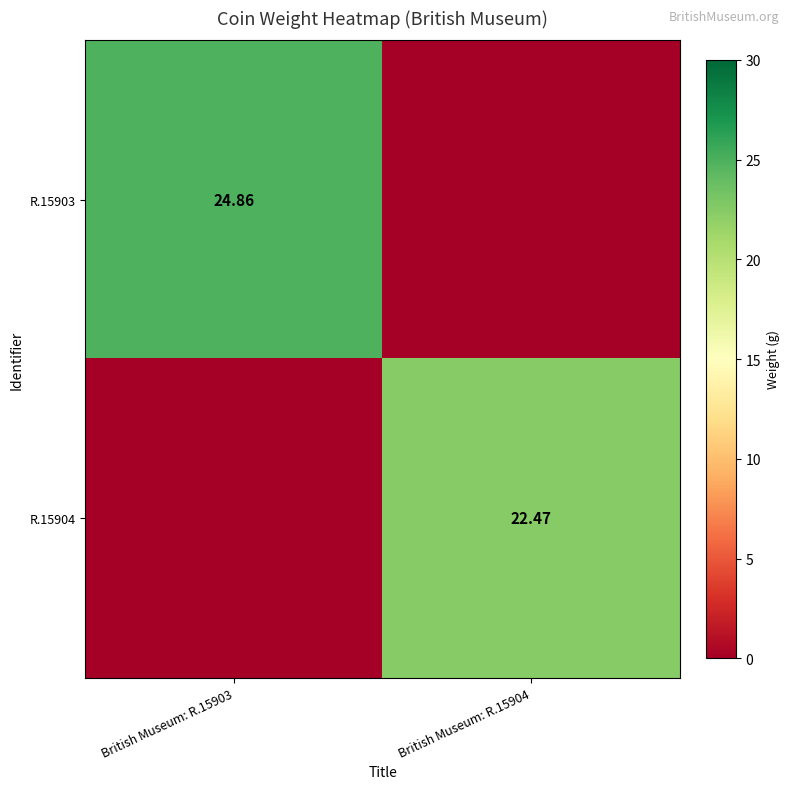

What is the greatest value displayed?

24.9